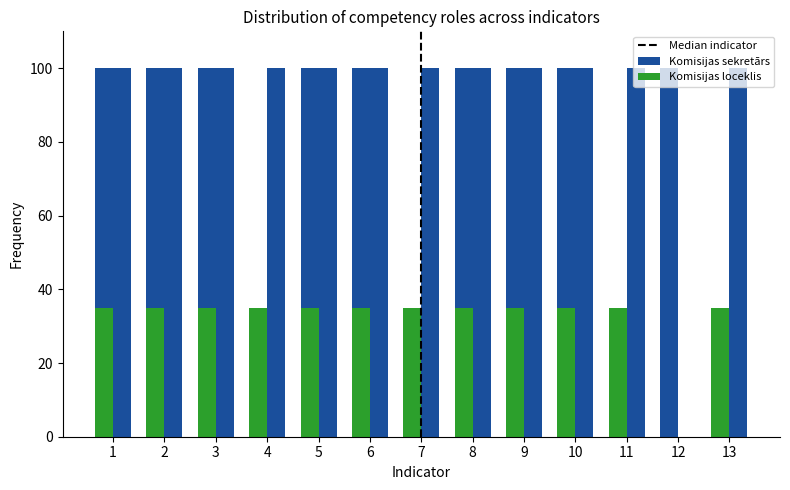

What is the total value across all series at 3?

135